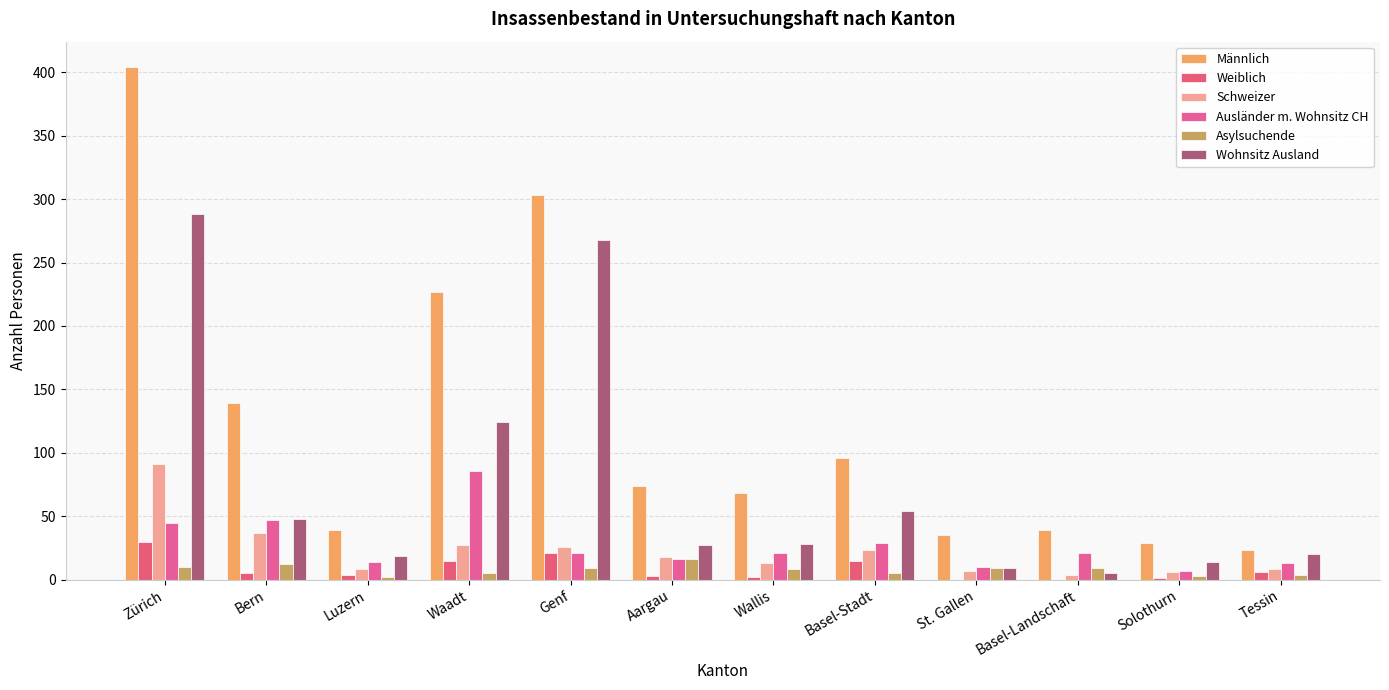

At which label is Männlich closest to 213?

Waadt